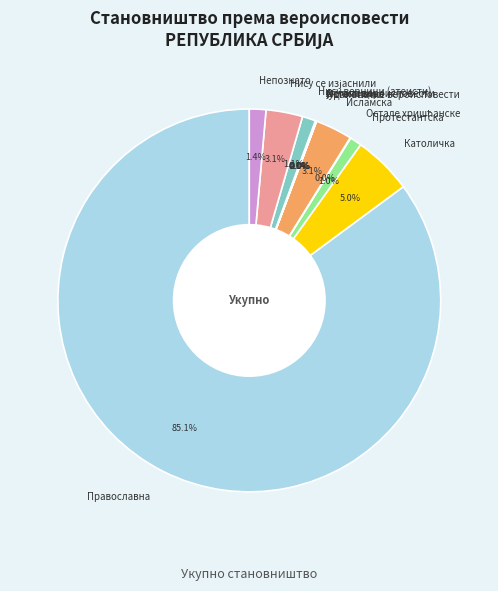

What is the largest slice in the pie chart?

Православна